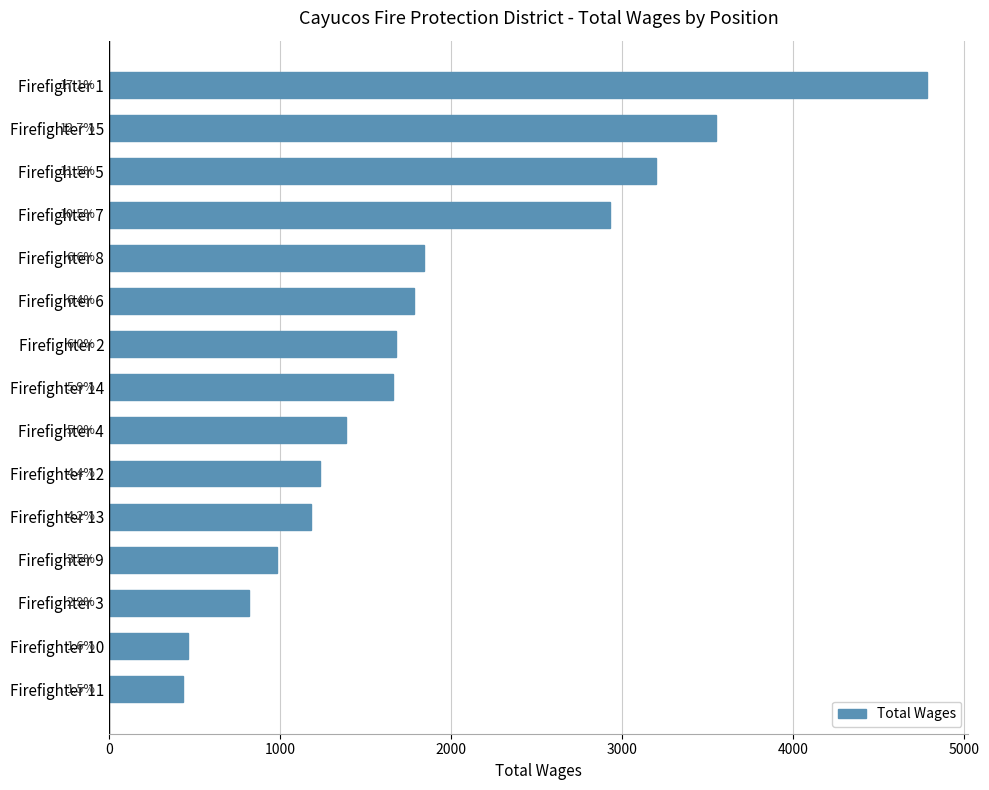

How many bars are there in total?

15